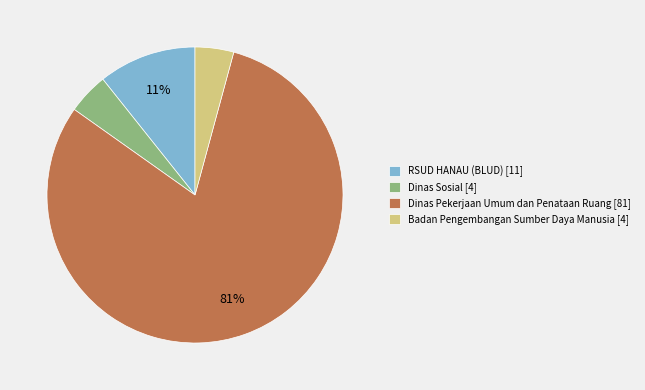

Which has a higher value, RSUD HANAU (BLUD) [11] or Dinas Sosial [4]?

RSUD HANAU (BLUD) [11]